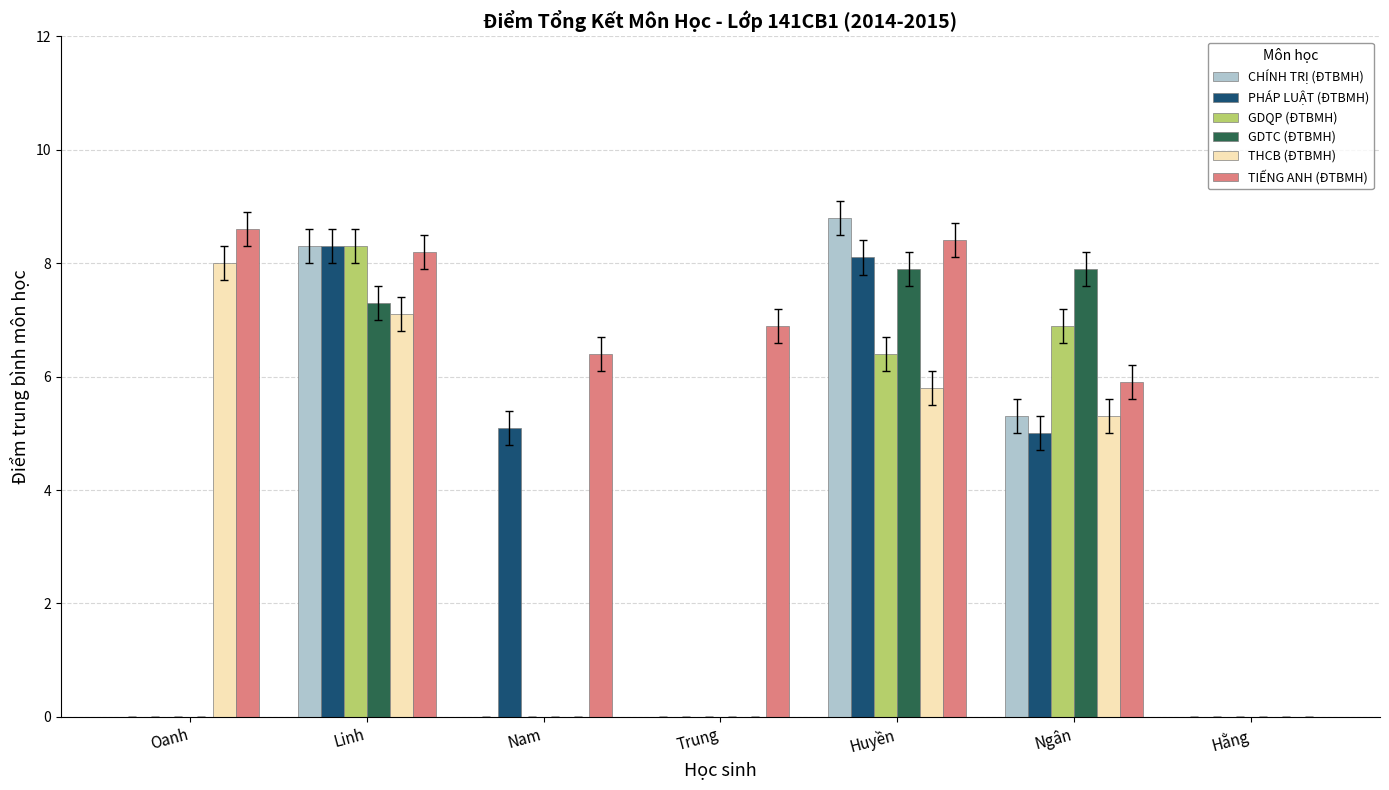

Does the chart contain stacked bars?

No